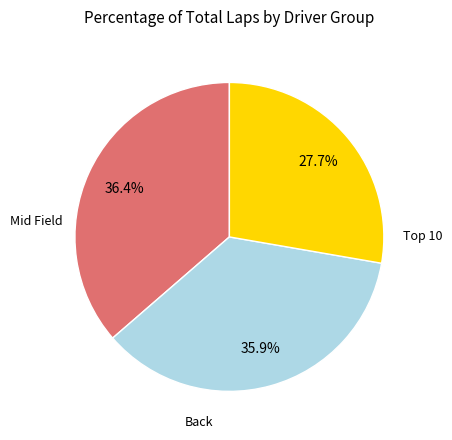

Is there a majority slice in this chart?

No